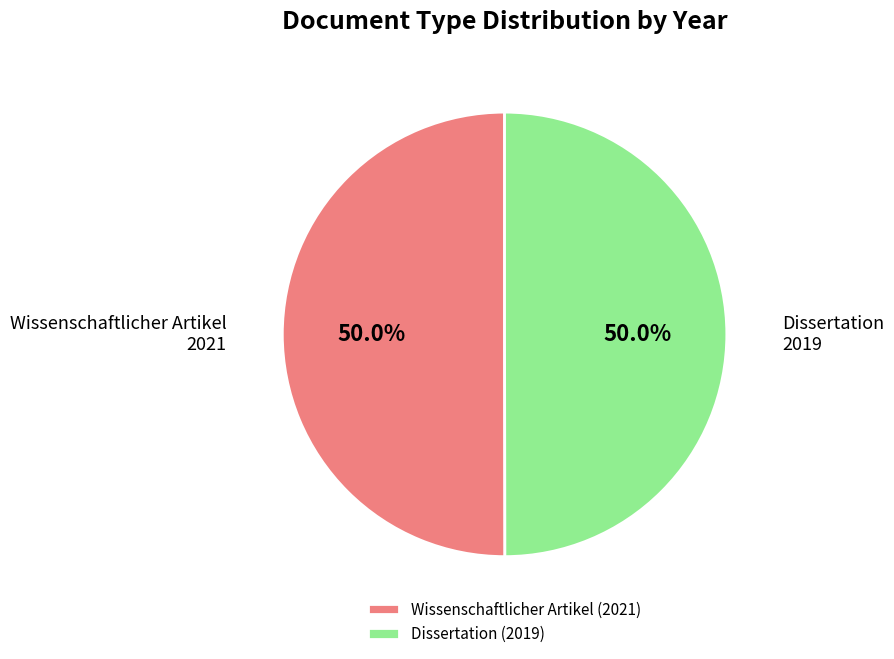

What is the ratio of the value at Dissertation (2019) to the value at Wissenschaftlicher Artikel (2021)?

1.0